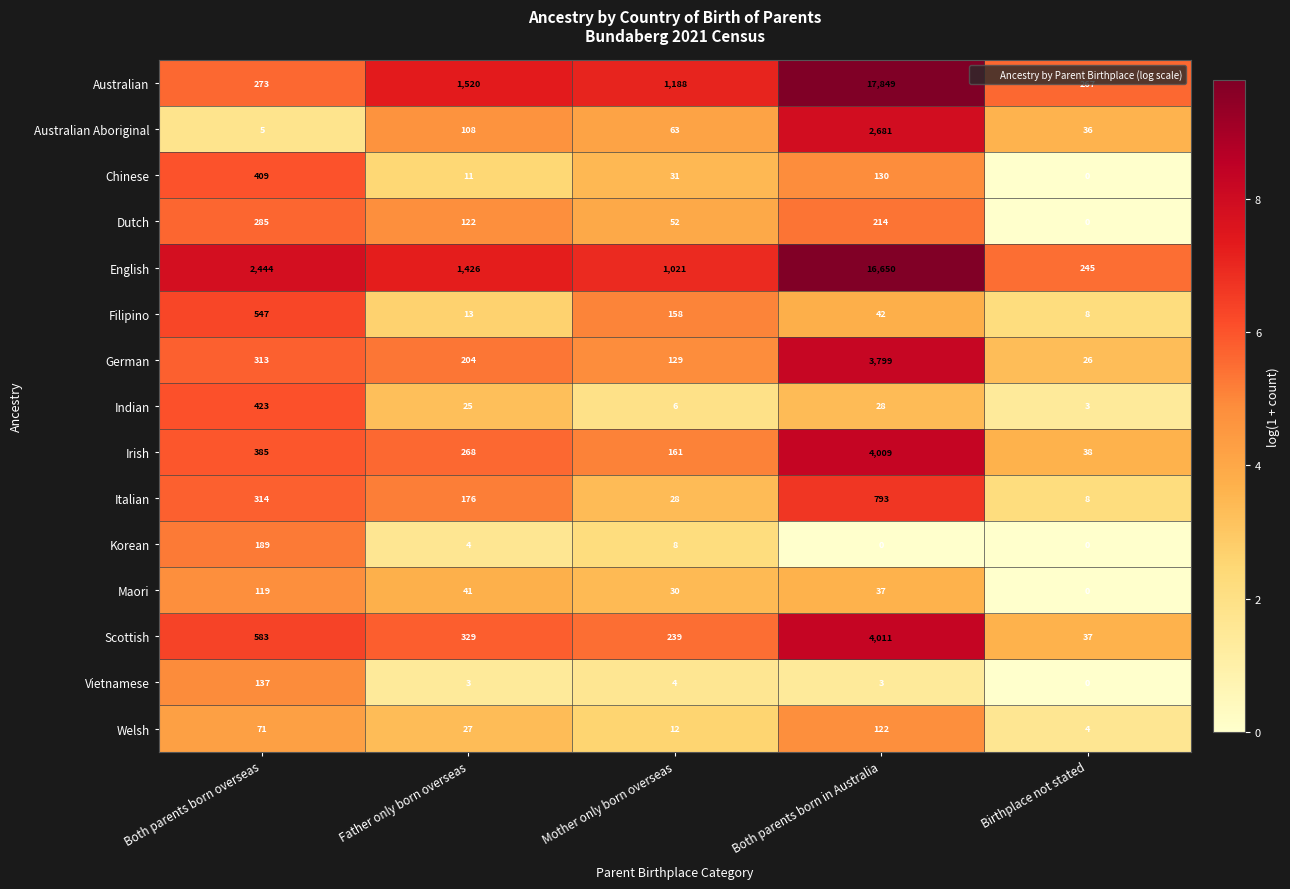

Which series has the largest range (max minus min)?

Australian